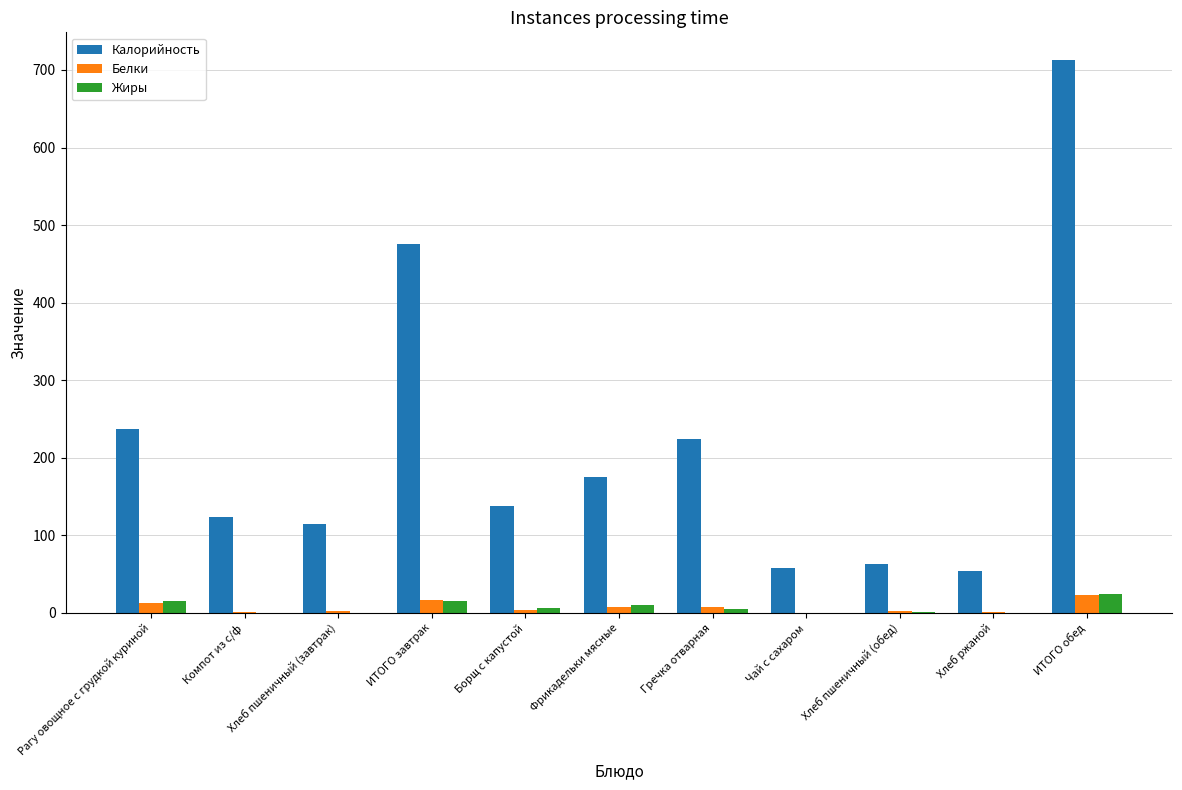

Where is Калорийность nearest to the value 383?

ИТОГО завтрак